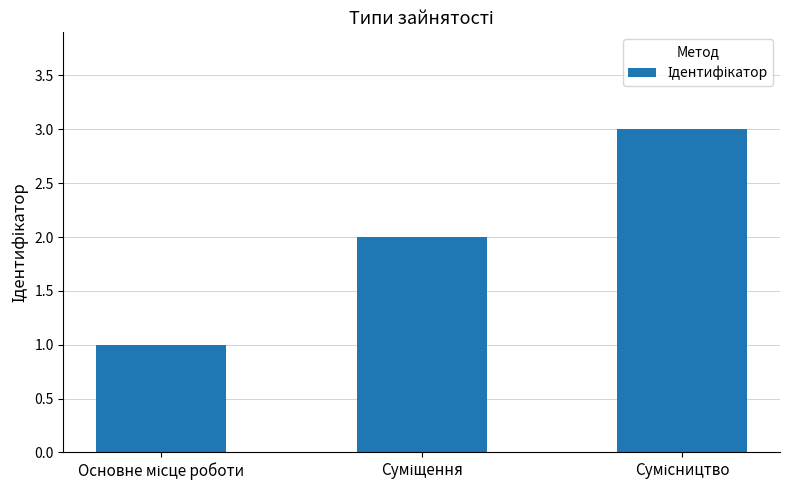

What is the sum of all values?

6